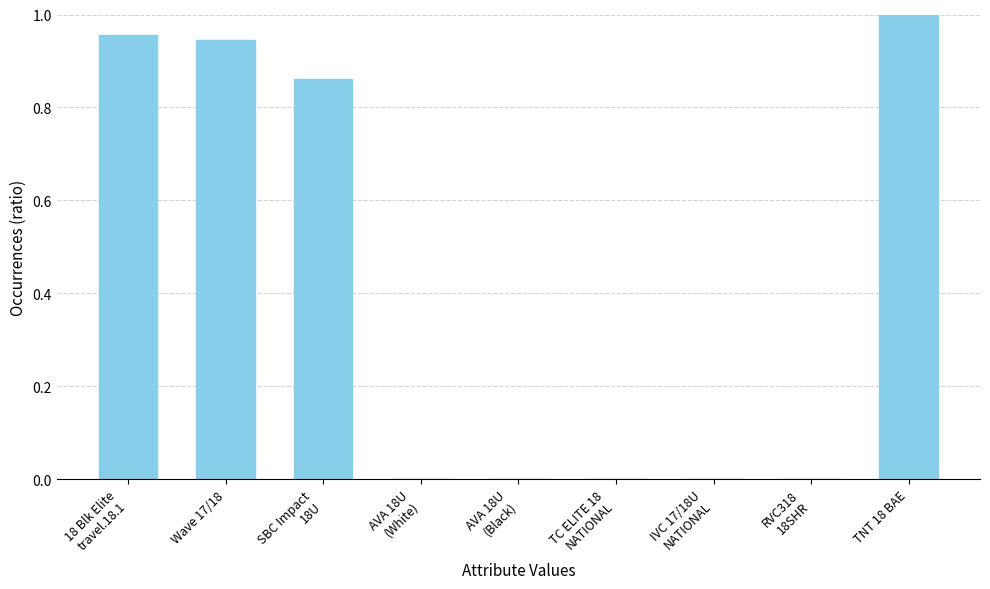

At which category does the chart reach its peak across all series?

TNT 18 BAE